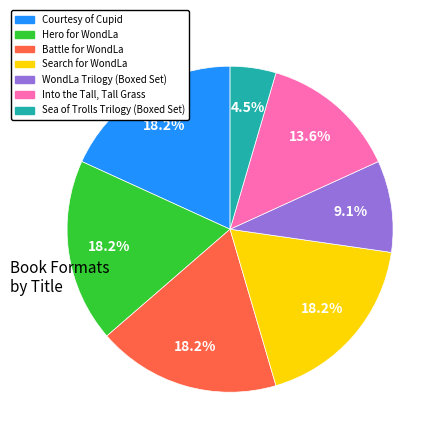

What is the smallest slice in the pie chart?

Sea of Trolls Trilogy (Boxed Set)